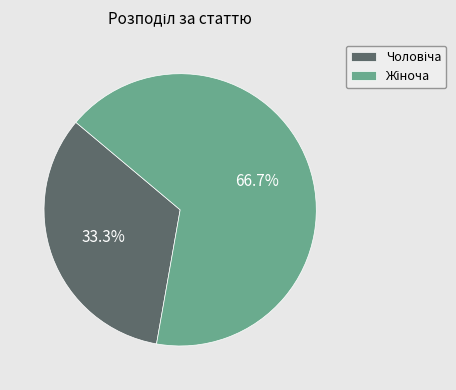

Does any single category account for the majority?

Yes